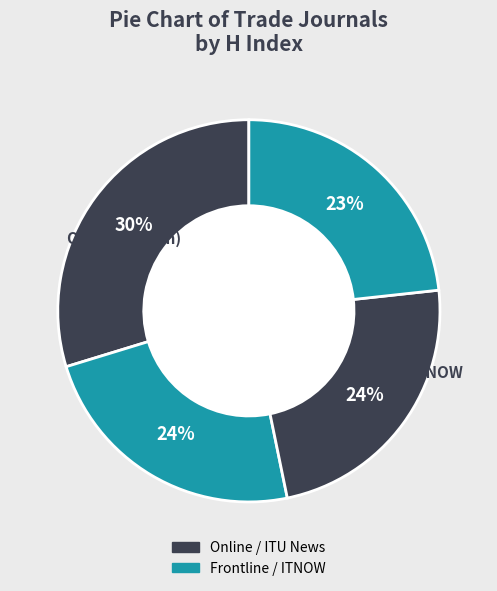

How many slices are in this pie chart?

4